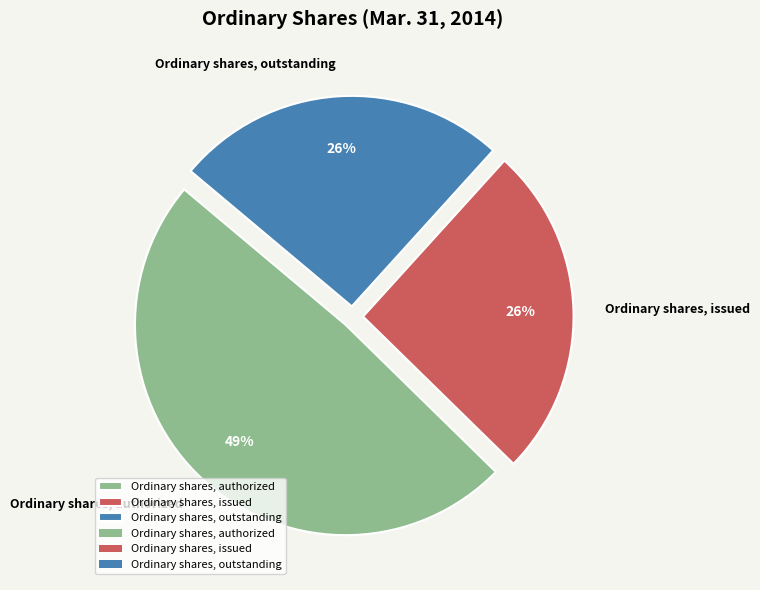

True or false: Ordinary shares, authorized accounts for 41% of the total.

False